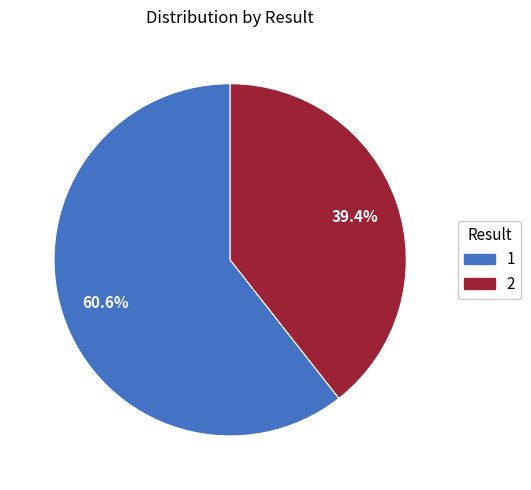

To the nearest percent, what percentage of the pie is 1?

61%